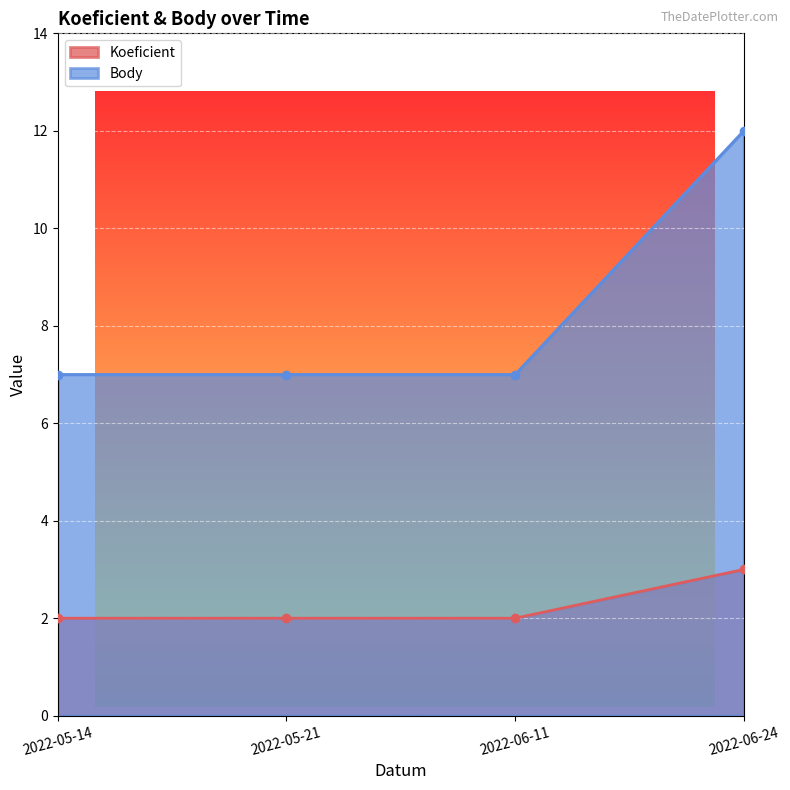

True or false: Koeficient and Body intersect in this chart.

False